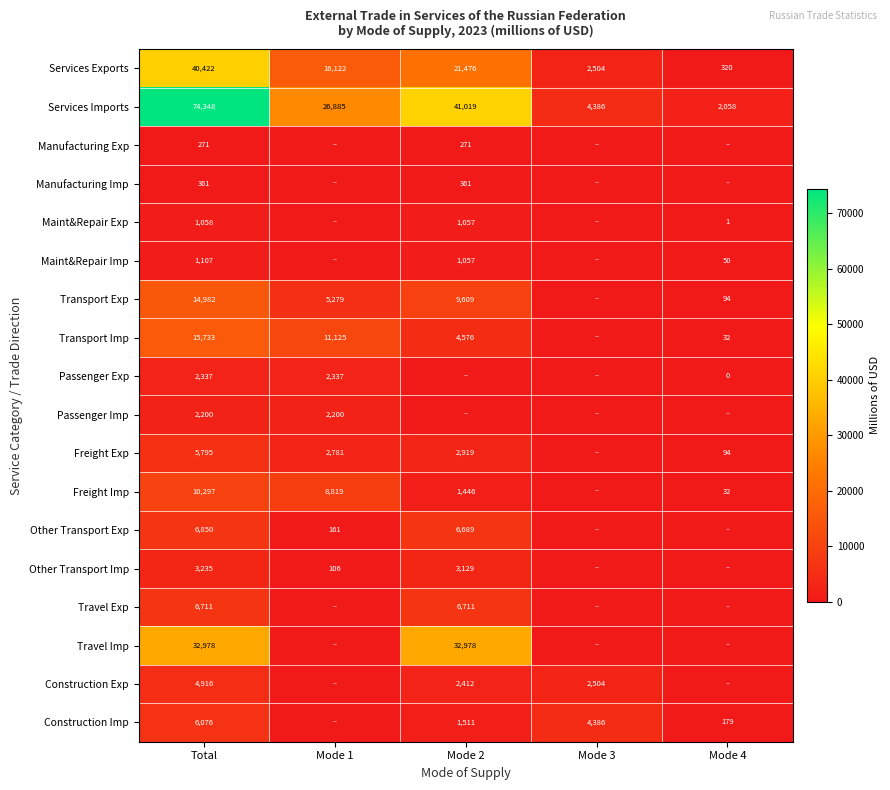

True or false: Construction Imp has a value of 103.0 at Mode 4.

False